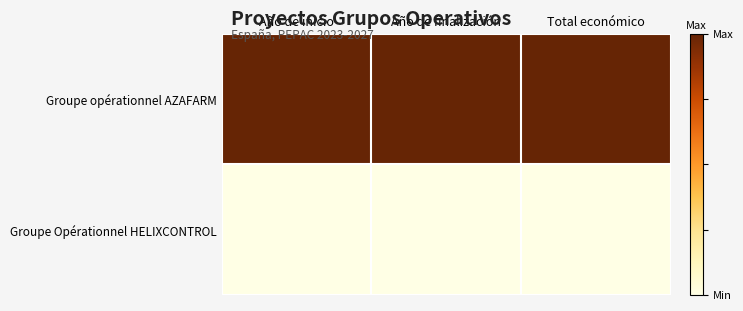

Reading left to right, what are all the values shown in this chart?

Groupe Opérationnel HELIXCONTROL: Año de inicio=0	Año de finalización=0	Total económico=0
Groupe opérationnel AZAFARM: Año de inicio=1	Año de finalización=1	Total económico=1